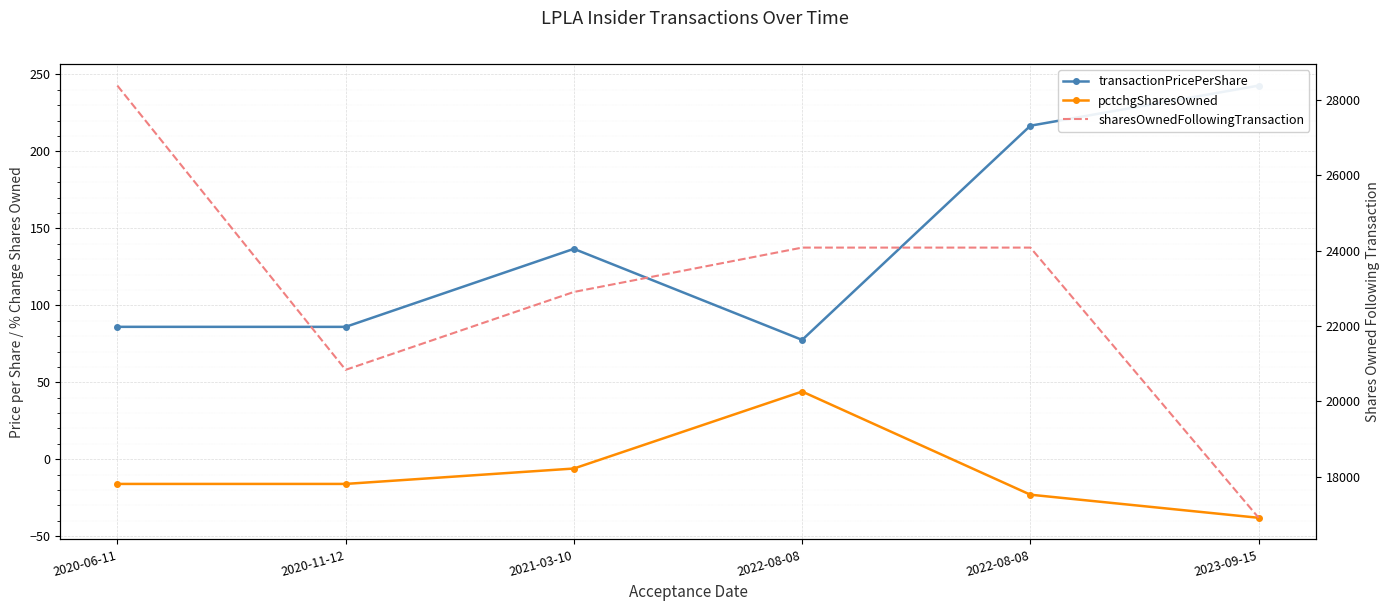

The value of pctchgSharesOwned at 2022-08-08 is 44.0. True or false?

True